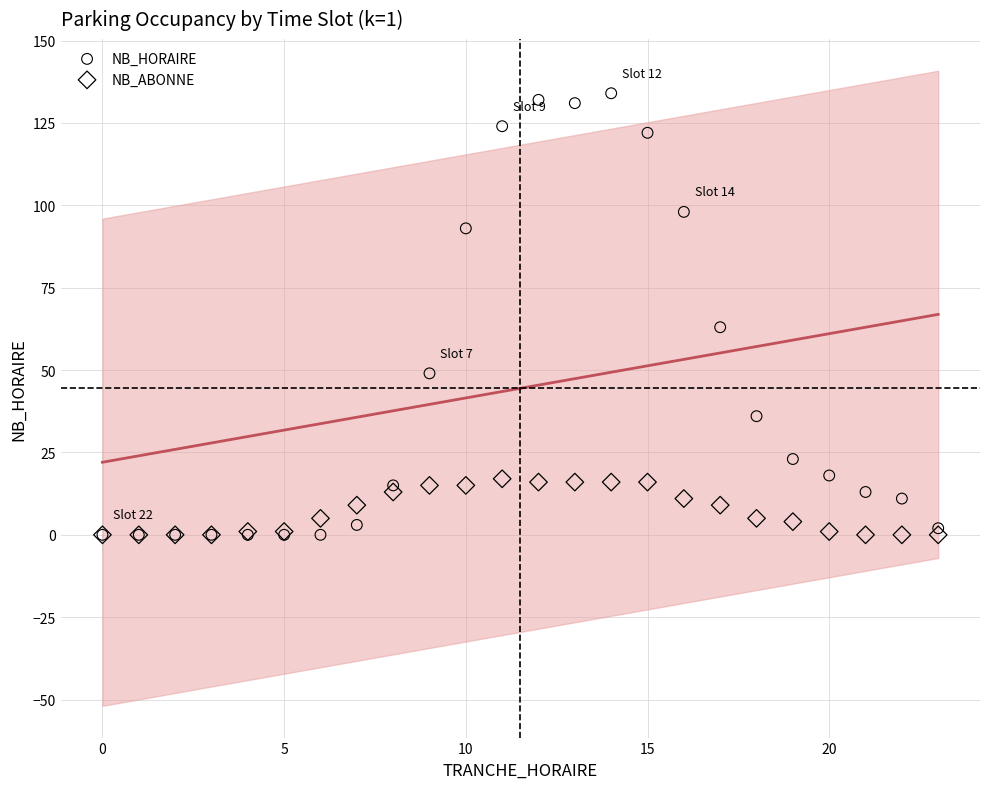

In the NB_HORAIRE series, what Y value is closest to 67?

63